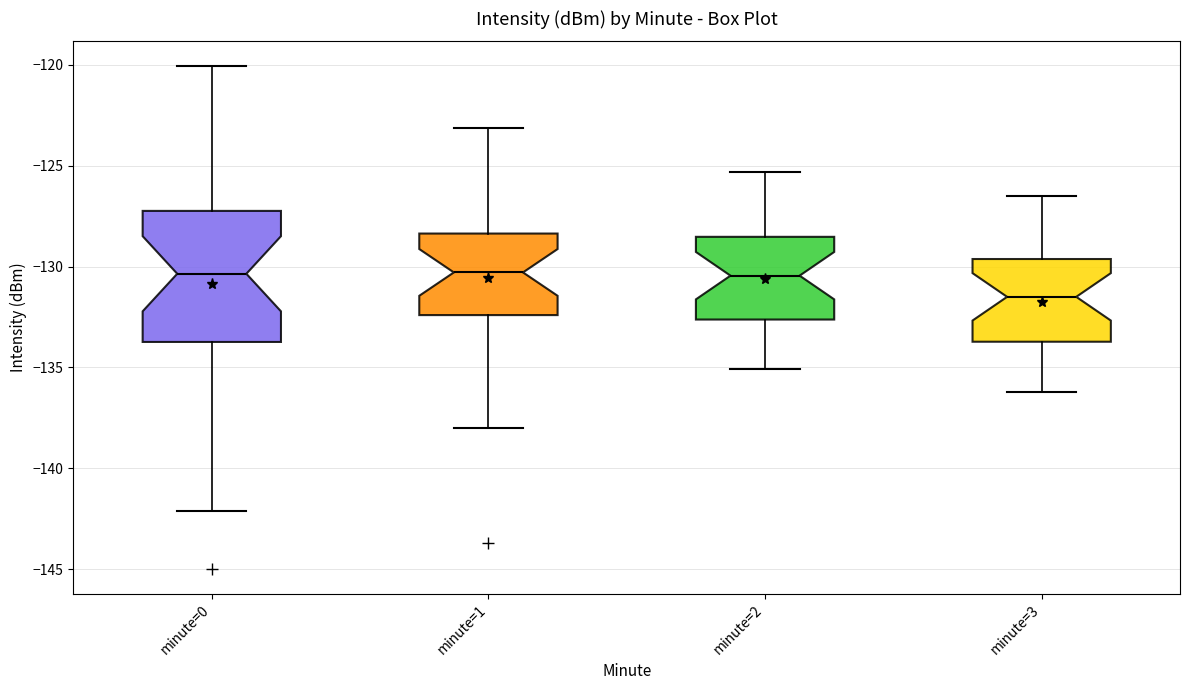

Where is the lower edge of the box for minute=2 on the y-axis? The values are not printed on the chart, so give them approximately, as read against the axis.

-132.5